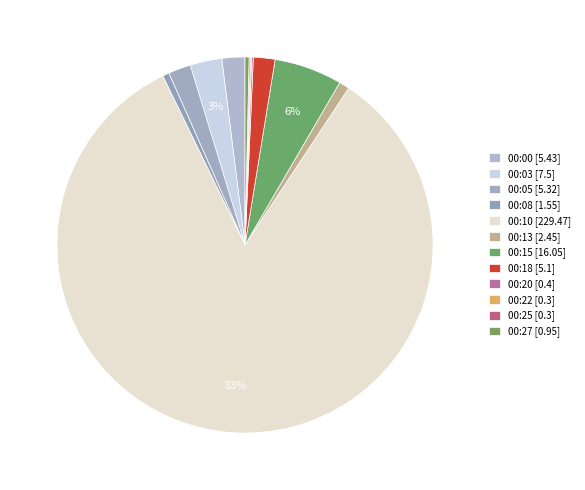

What percentage is NOT represented by 00:13?

99.1%